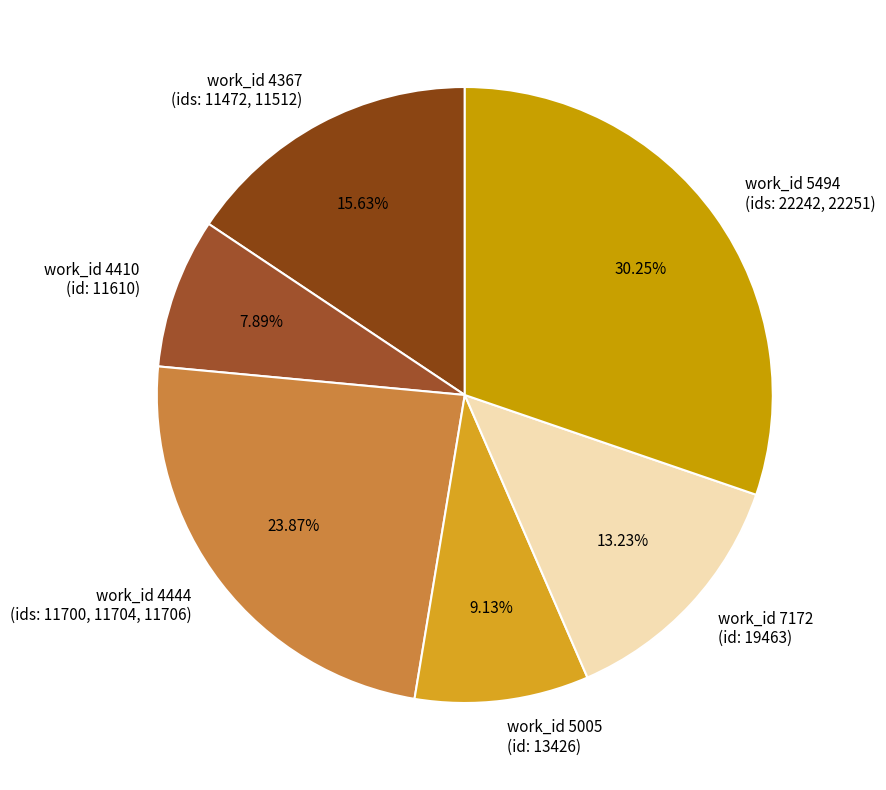

Which has a higher value, work_id 5494 (ids: 22242, 22251) or work_id 4367 (ids: 11472, 11512)?

work_id 5494 (ids: 22242, 22251)